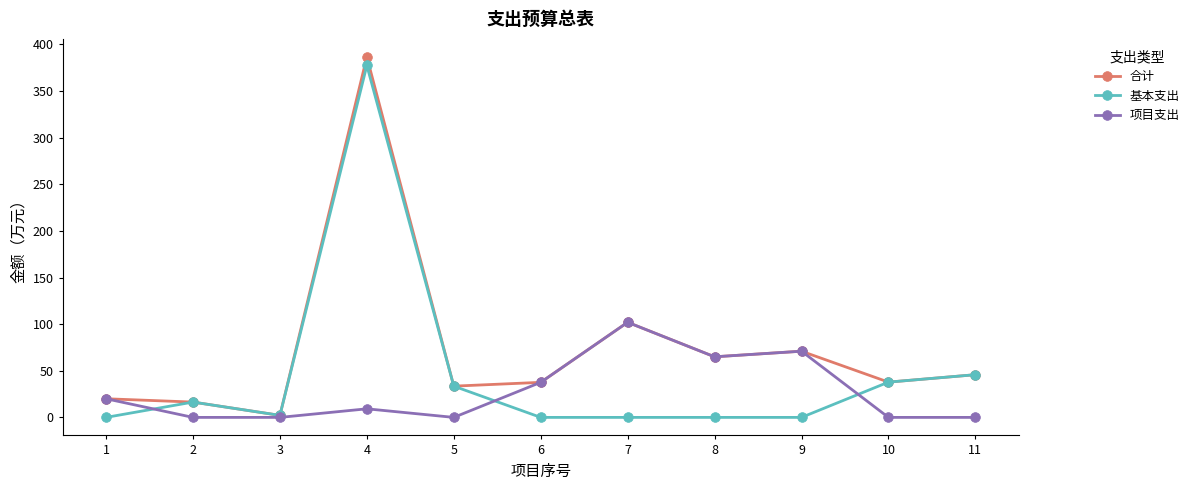

Read the 项目支出 value at 6.

37.6